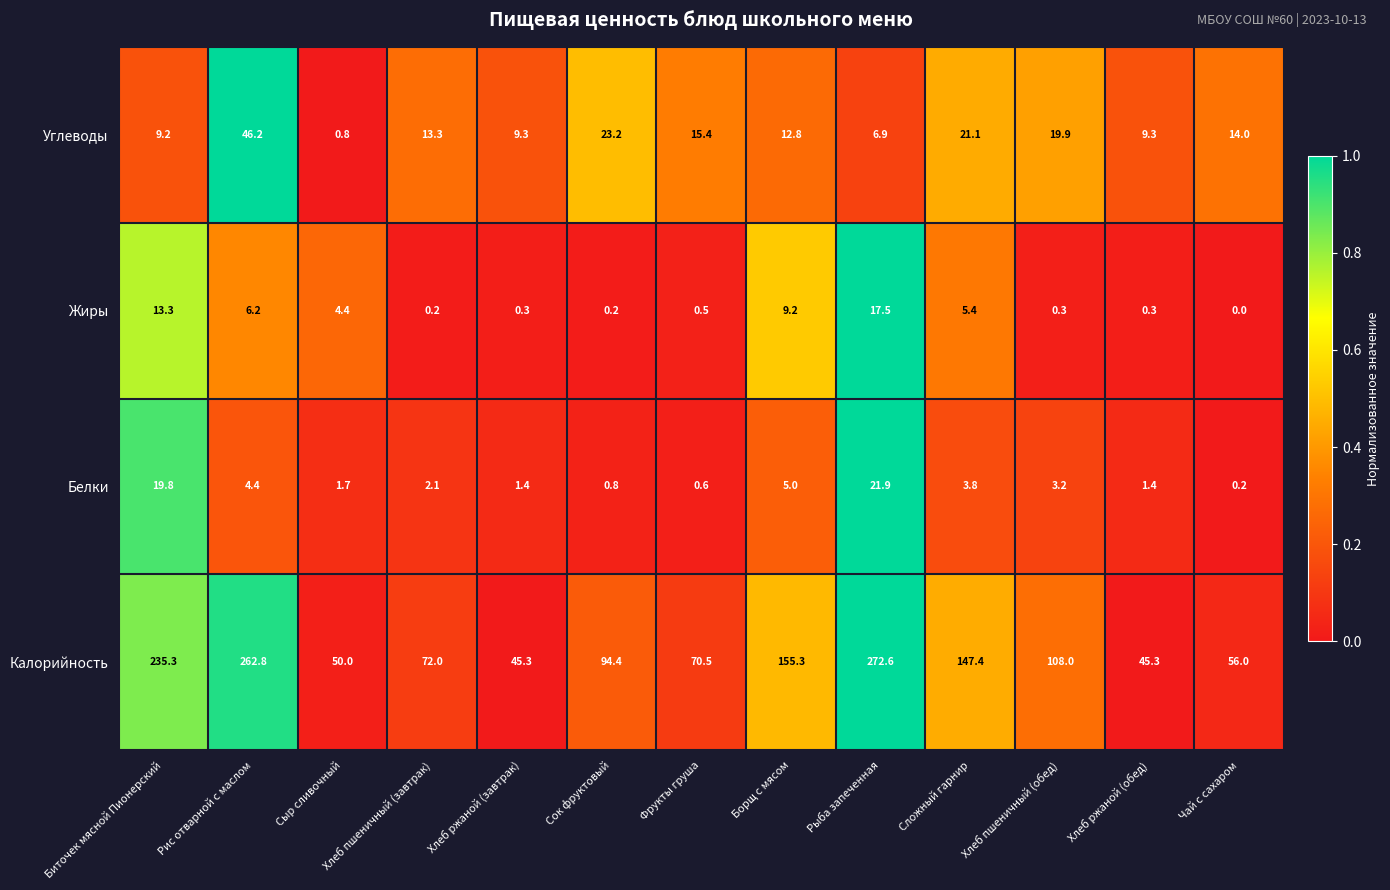

At which category is the sum across all series the highest?

Рис отварной с маслом